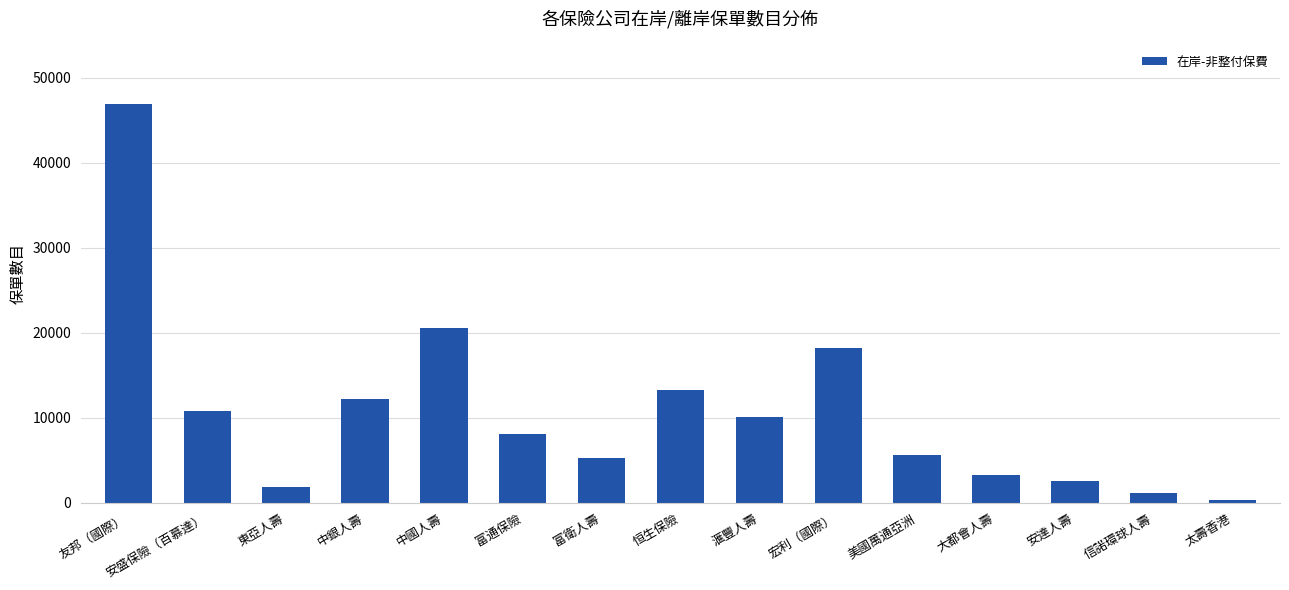

What is the minimum value shown in the chart?

361